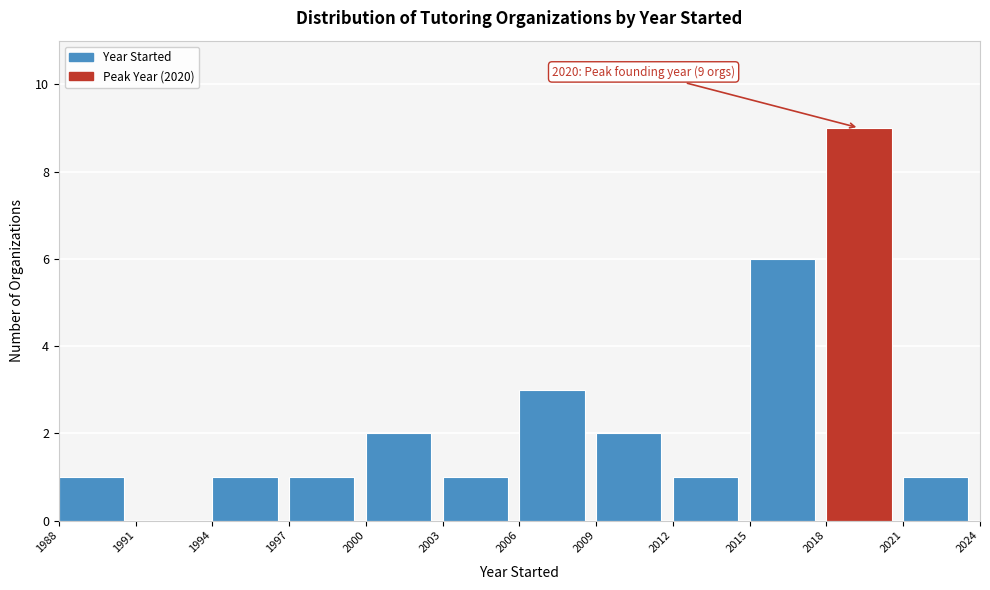

Which range on the x-axis has the tallest bar?

2018 to 2021